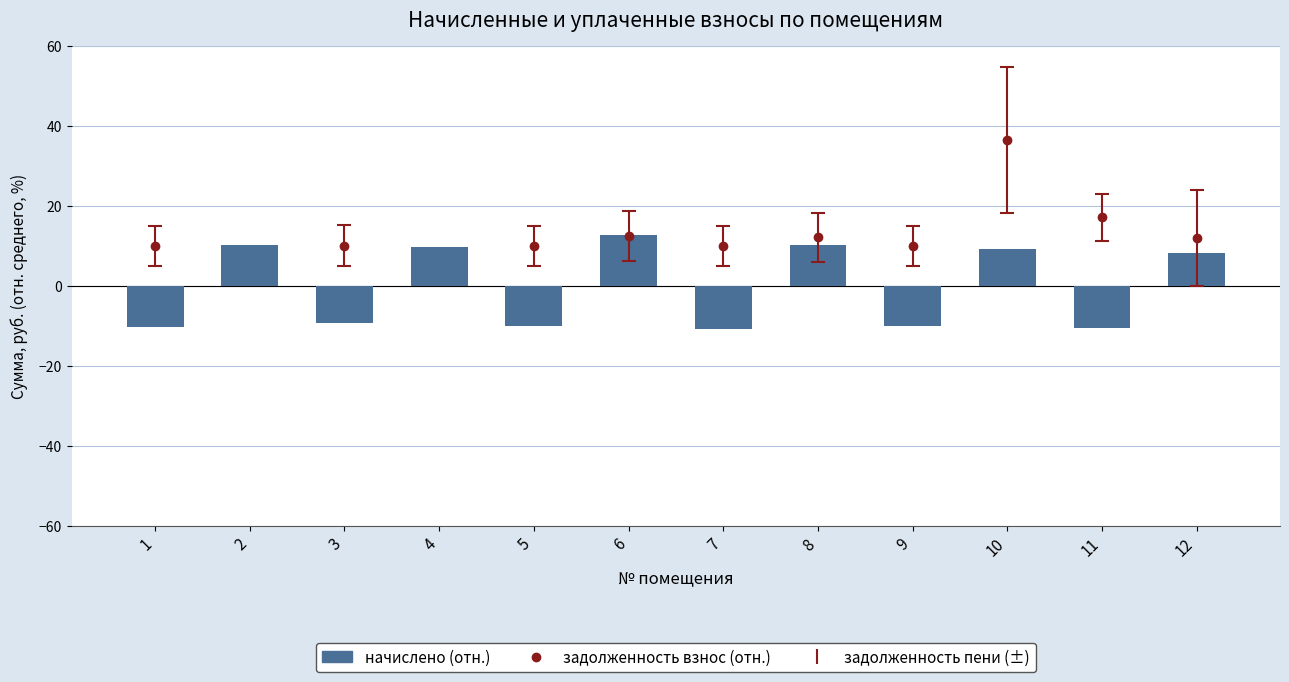

Read the value at 9.

-10.0